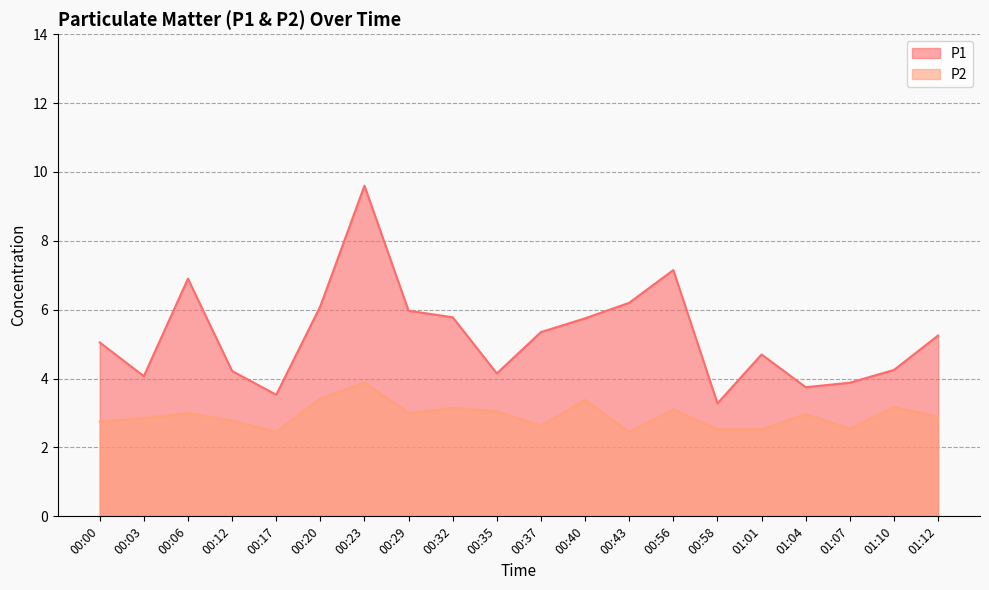

How many lines are shown in the chart?

2